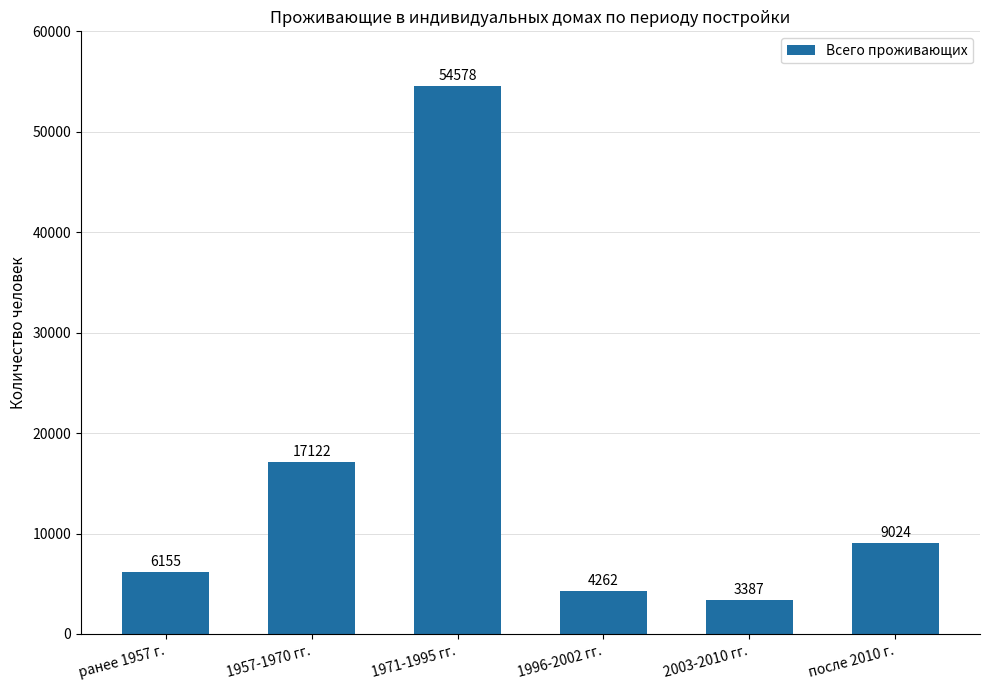

List the labels in order of value, largest first.

1971-1995 гг., 1957-1970 гг., после 2010 г., ранее 1957 г., 1996-2002 гг., 2003-2010 гг.